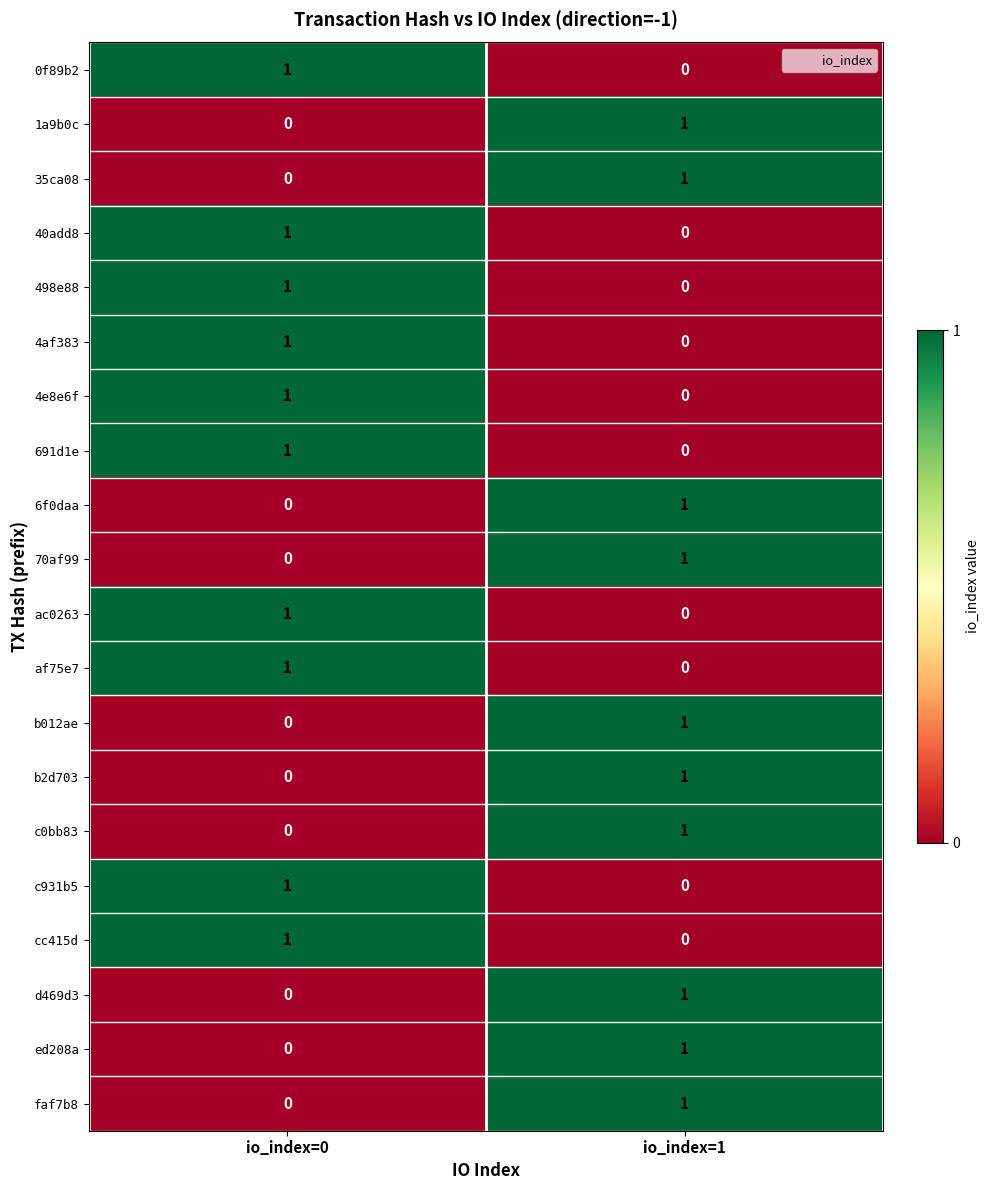

The value of 35ca08 at io_index=1 is 1. True or false?

True